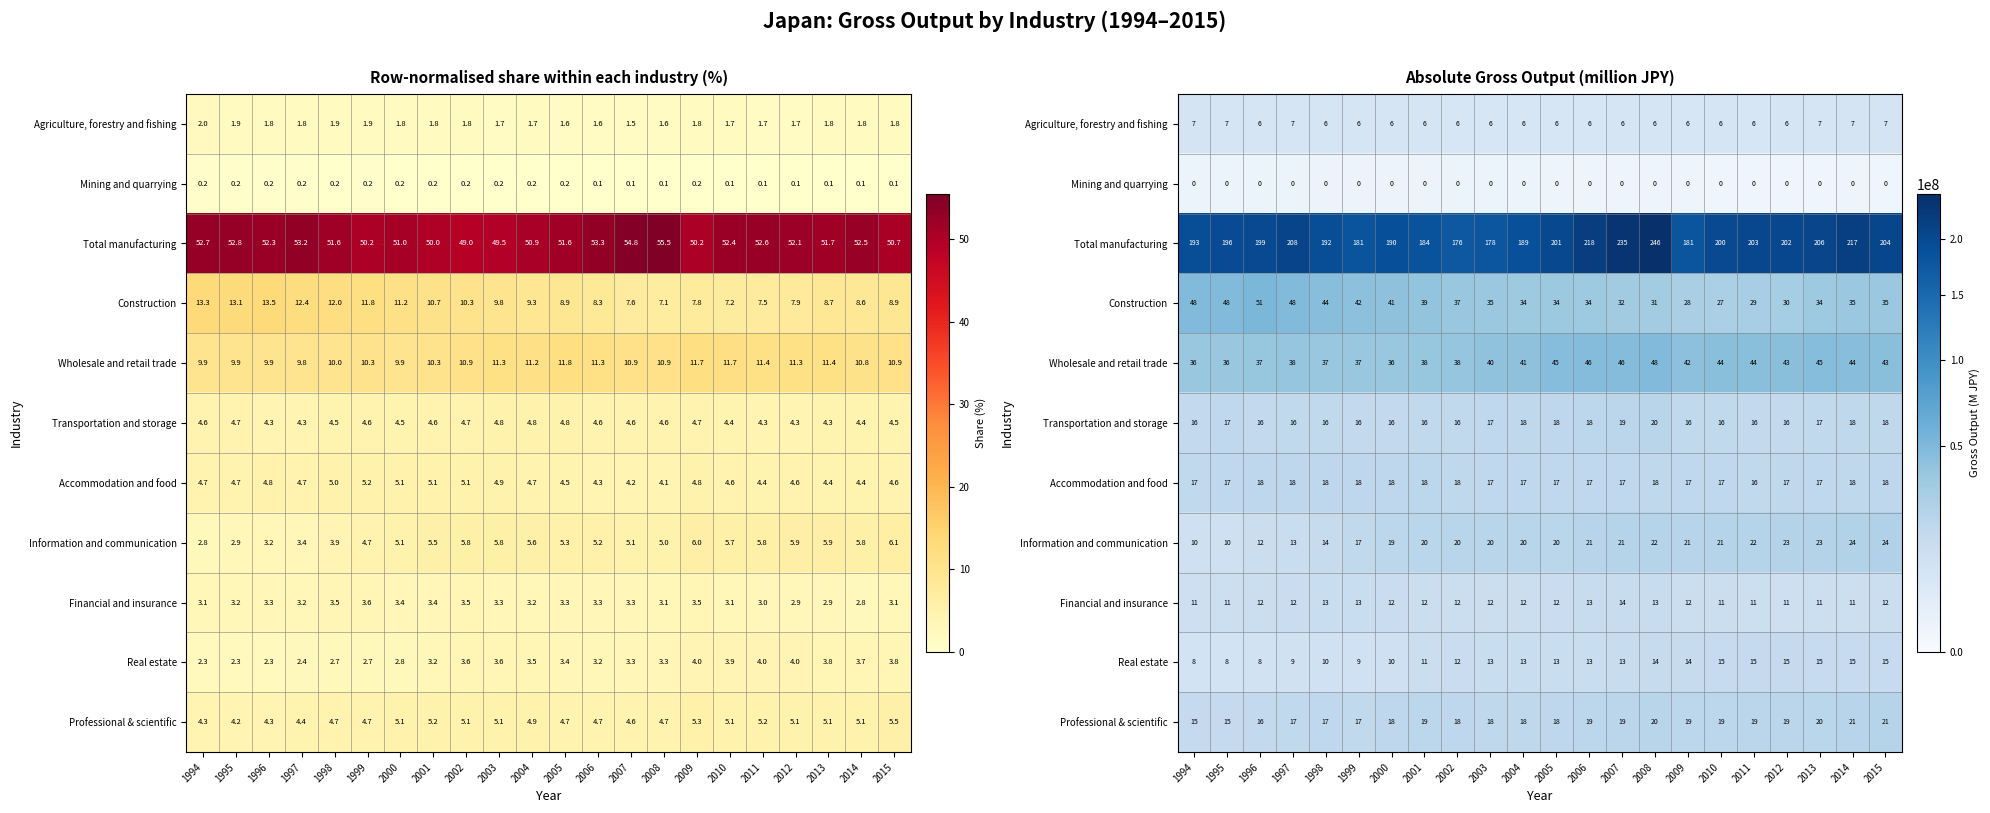

Rank the categories by Information and communication value from highest to lowest.

2015, 2014, 2013, 2012, 2011, 2008, 2007, 2010, 2009, 2006, 2004, 2003, 2002, 2005, 2001, 2000, 1999, 1998, 1997, 1996, 1995, 1994